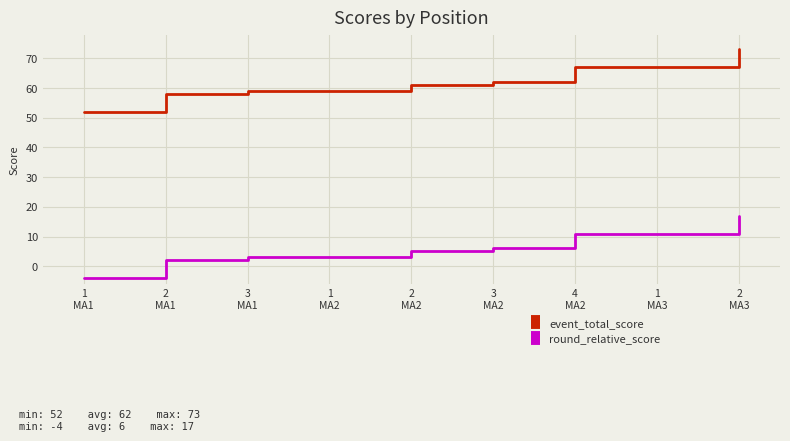

What is the spread (max minus min) of values at 1
MA1?

56